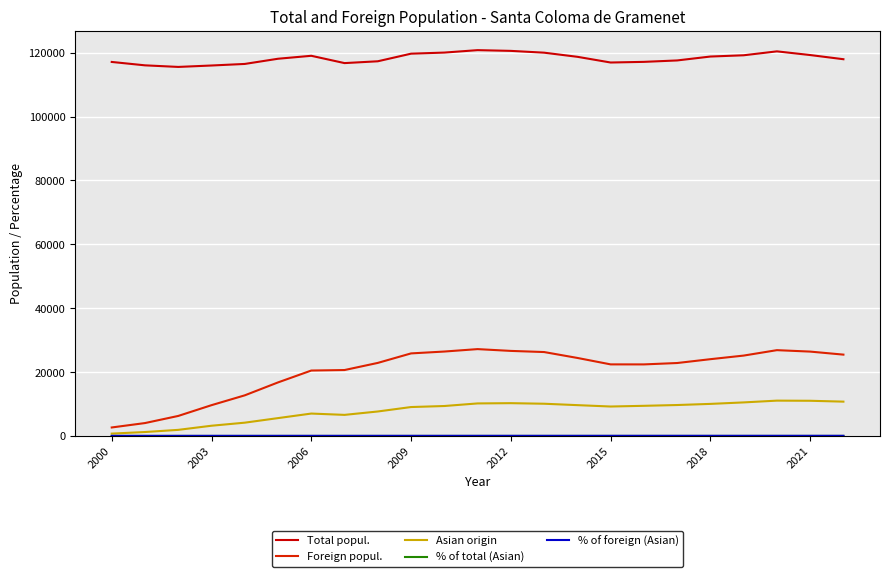

Is this an area chart (filled region under the line)?

No